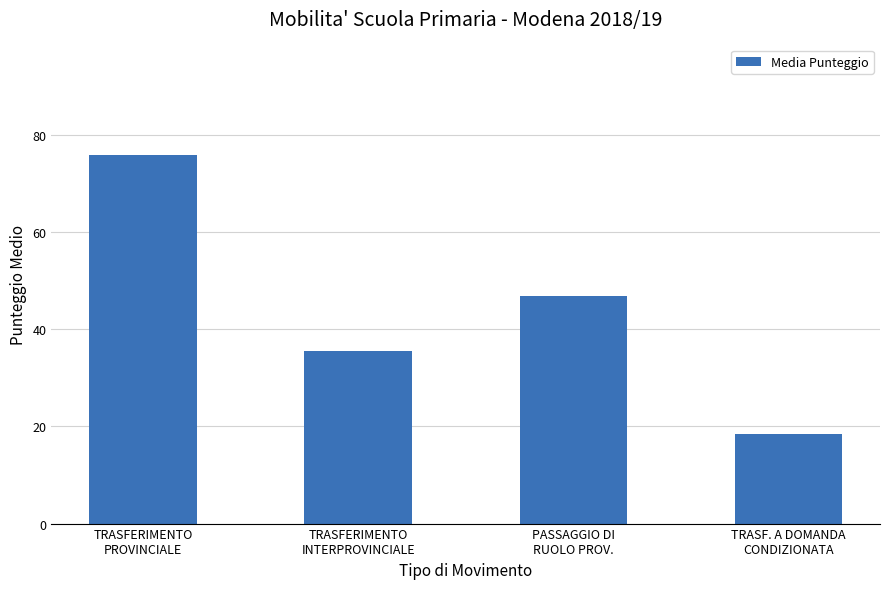

What is the difference between the second highest and minimum values?

28.3